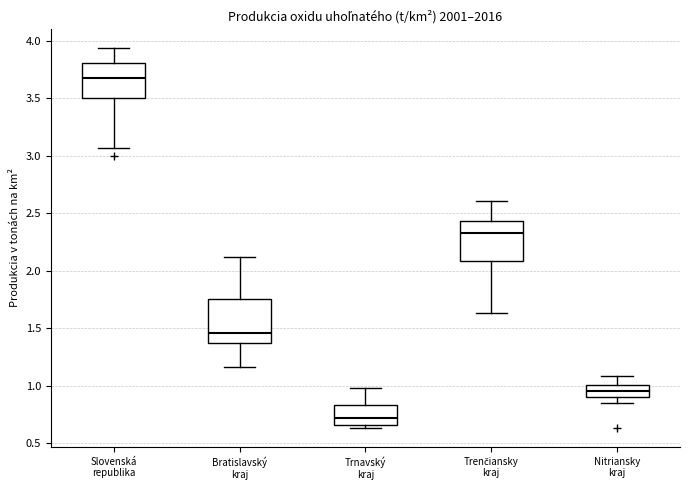

Which box's median line is the highest?

Slovenská republika